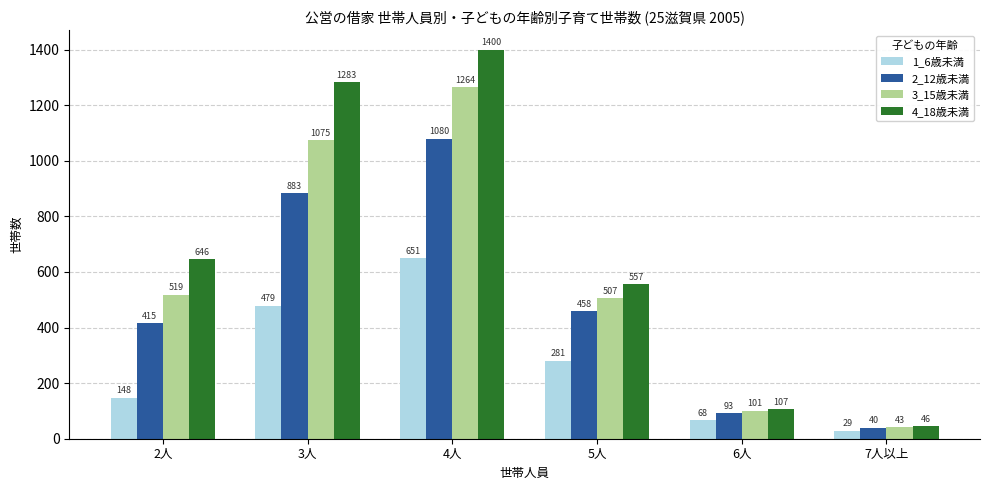

Rank the series by their average value, from lowest to highest.

1_6歳未満, 2_12歳未満, 3_15歳未満, 4_18歳未満